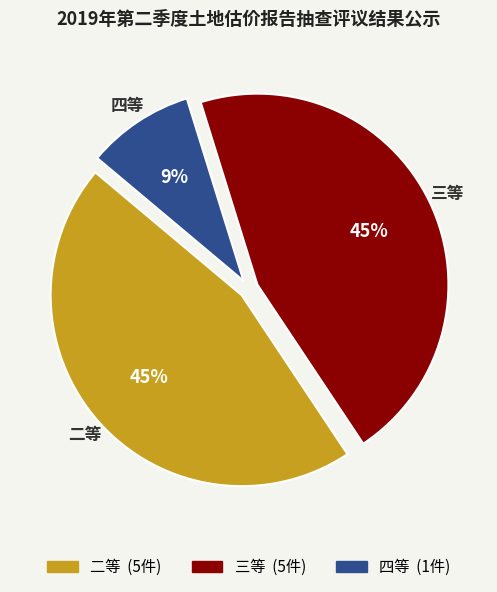

The 四等 slice represents 16% of the pie. True or false?

False